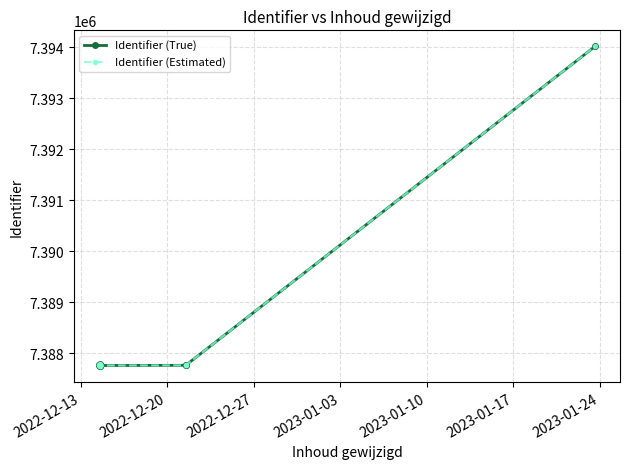

The value of Identifier (True) at 12 is 3856010. True or false?

False